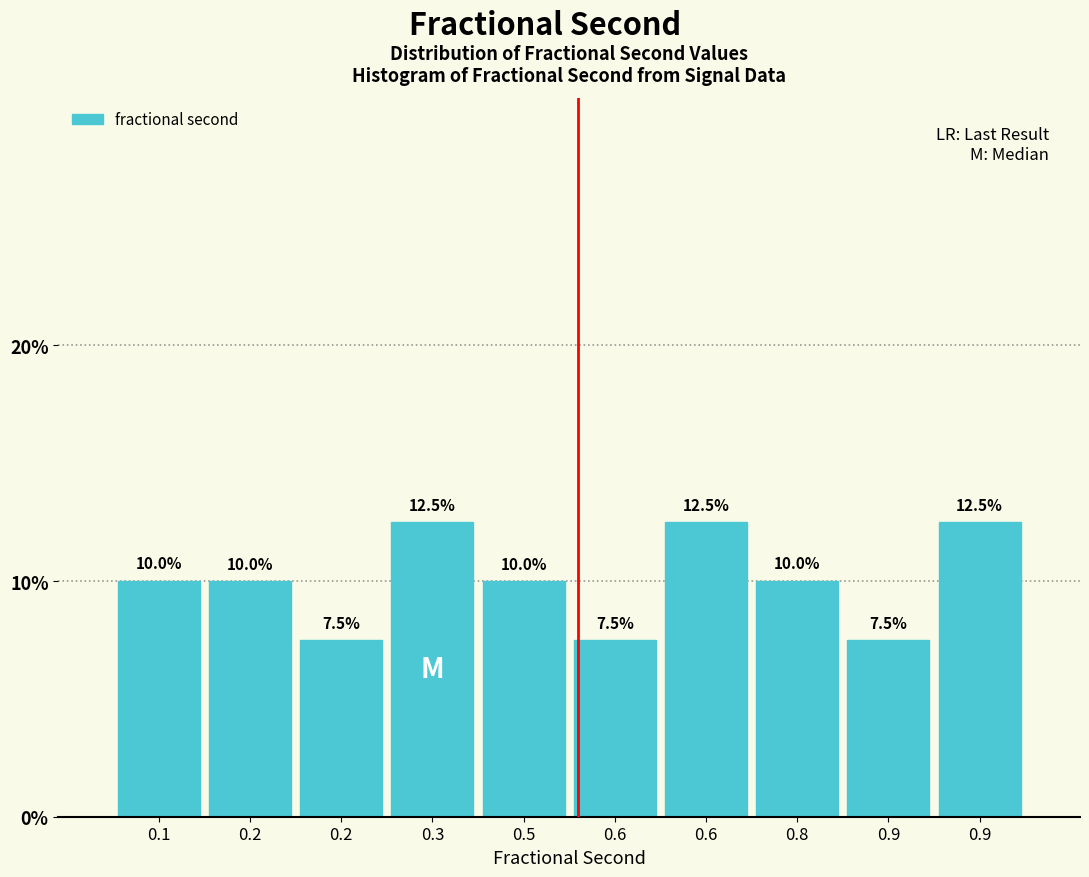

Does the chart contain any negative values?

No